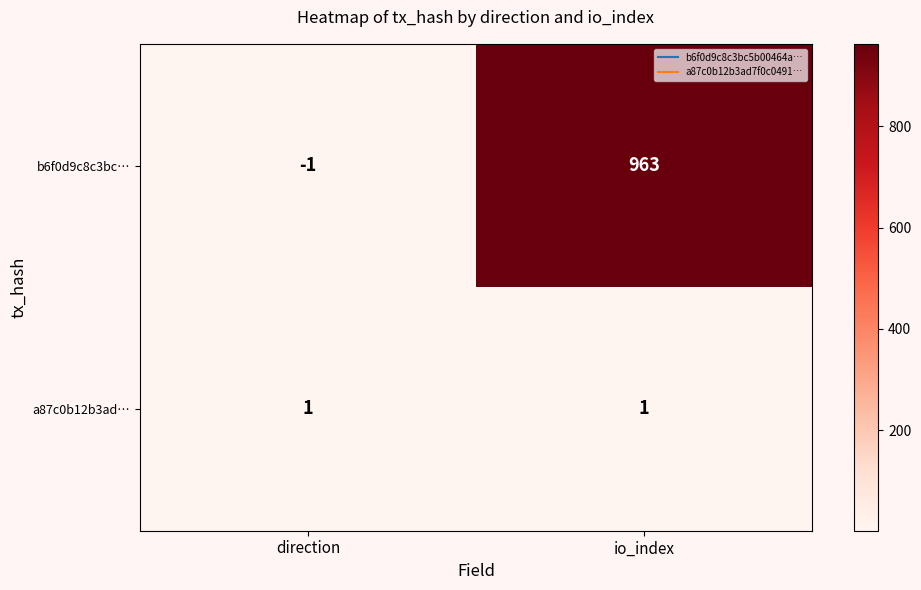

At how many categories does at least one series exceed 114?

1